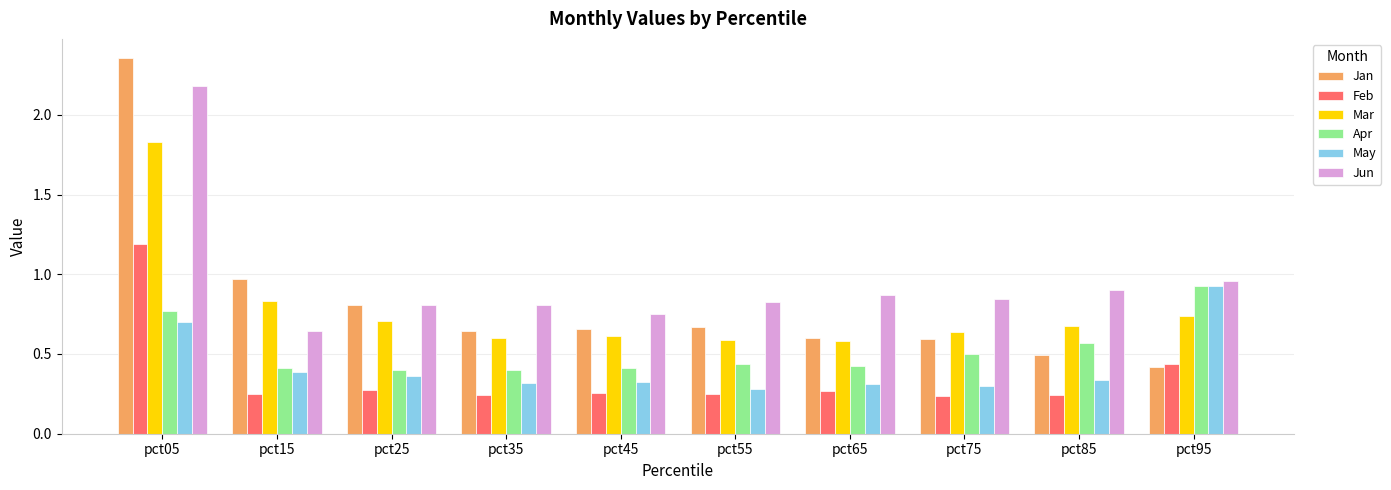

What is the difference between the maximum and minimum values in the Apr series?

0.5